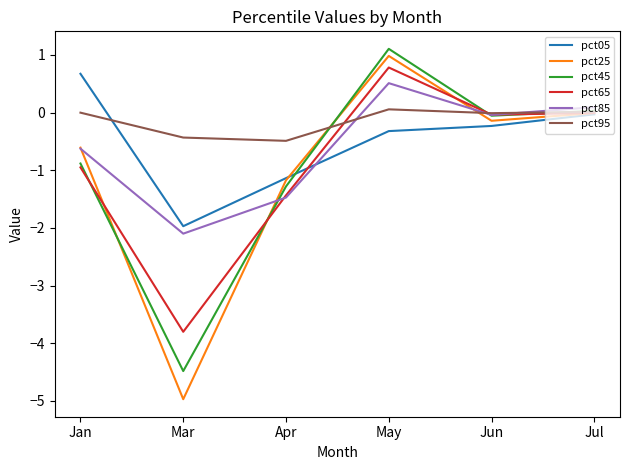

What is the difference between the maximum and minimum values in the pct05 series?

2.6